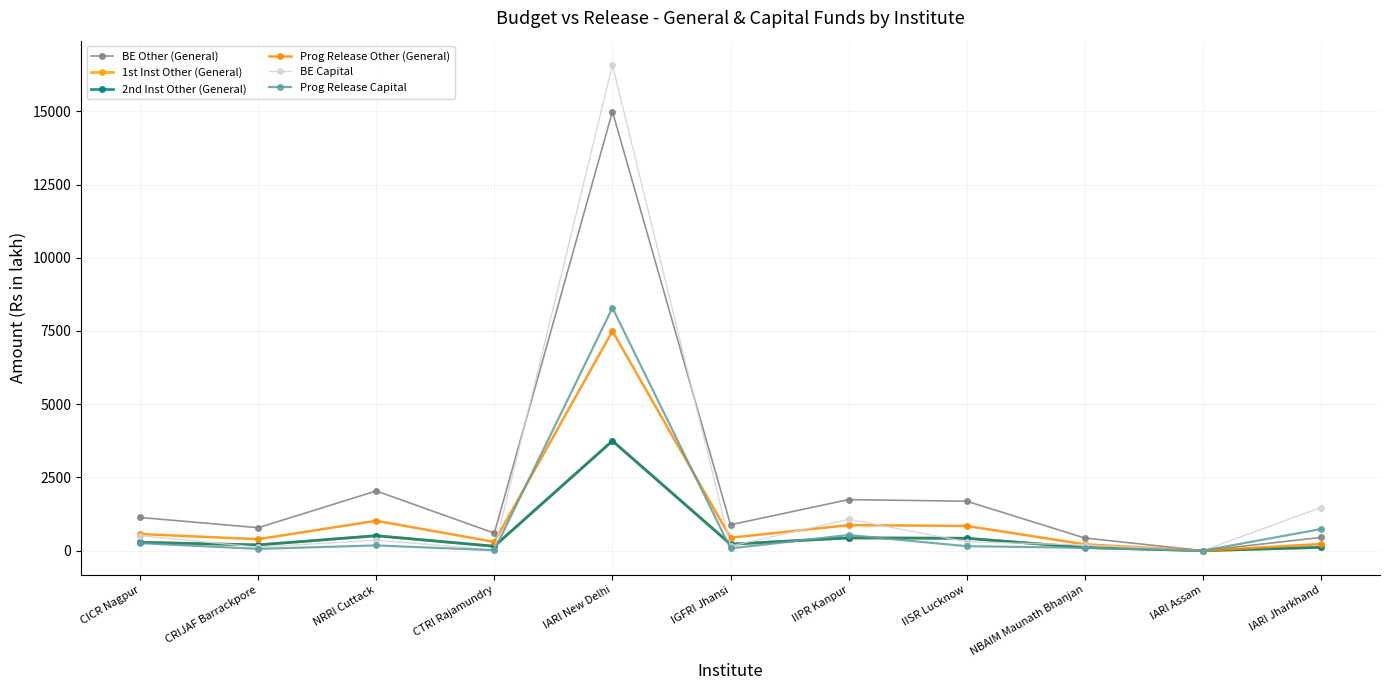

Is this an area chart (filled region under the line)?

No